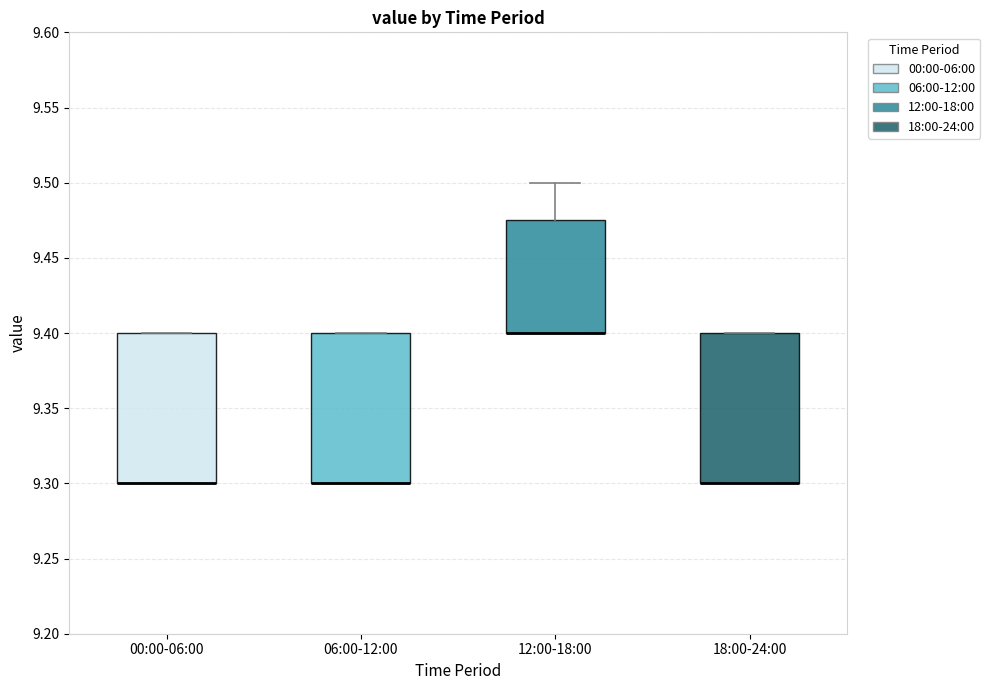

Where is the upper edge of the box for 18:00-24:00 on the y-axis? The values are not printed on the chart, so give them approximately, as read against the axis.

9.400